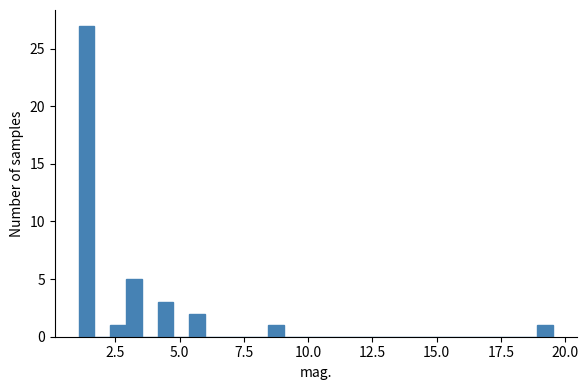

Read against the x-axis, roughly where is the centre of the tallest bar?

1.5